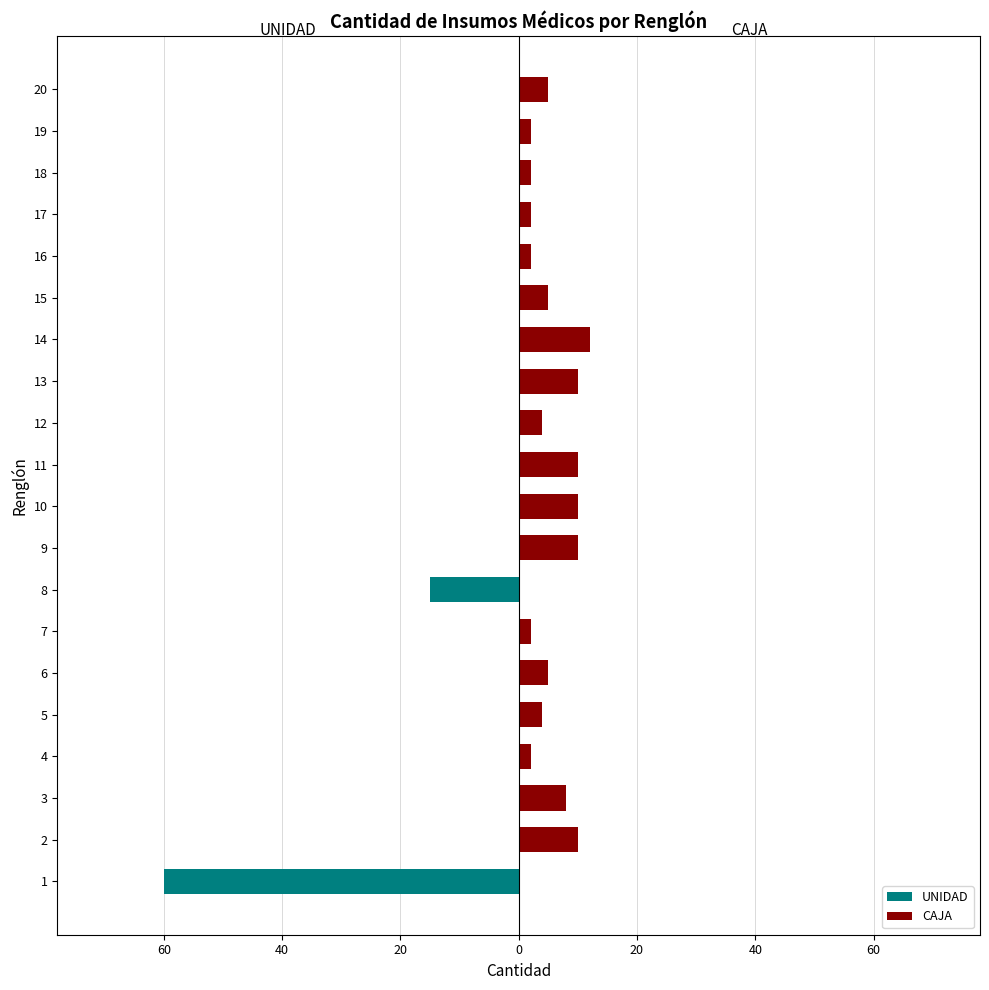

How many bars are there in total?

40